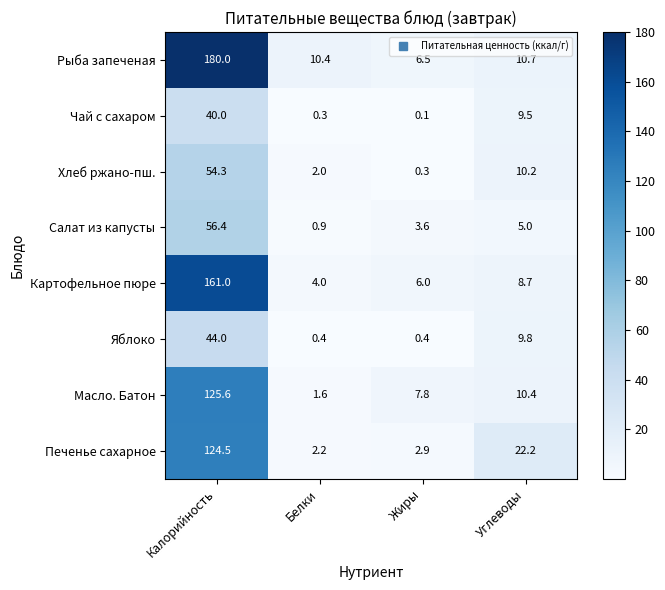

What value does the Печенье сахарное series have at Углеводы?

22.2